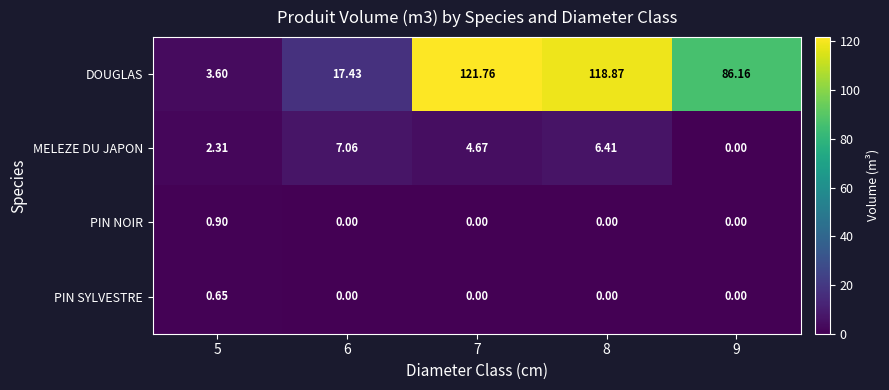

Which series has the largest range (max minus min)?

DOUGLAS